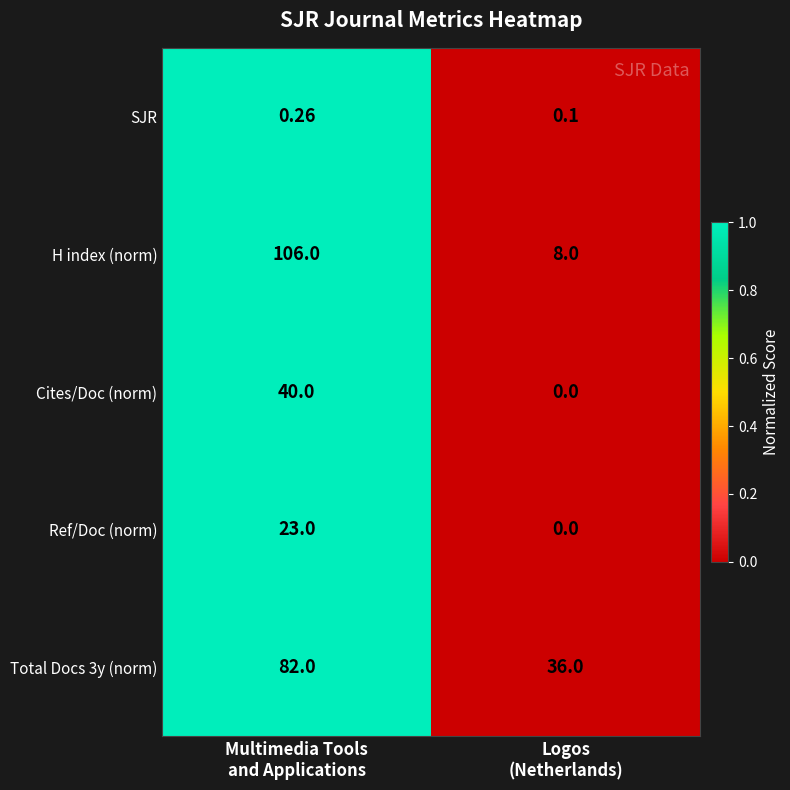

Which series has the widest spread of values?

H index (norm)